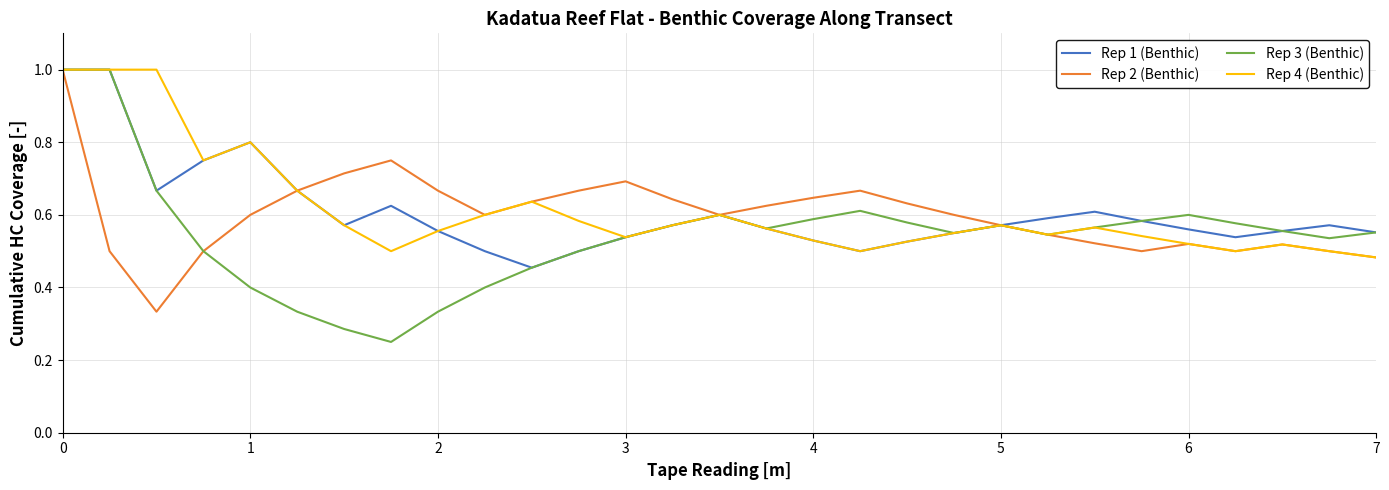

Which series has the largest range (max minus min)?

Rep 3 (Benthic)